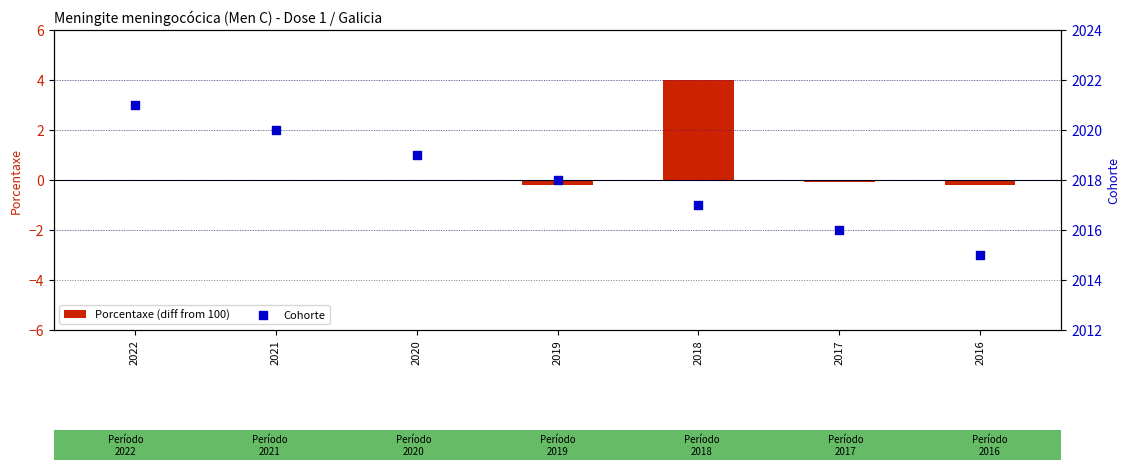

Which series reaches the maximum Y coordinate?

Cohorte